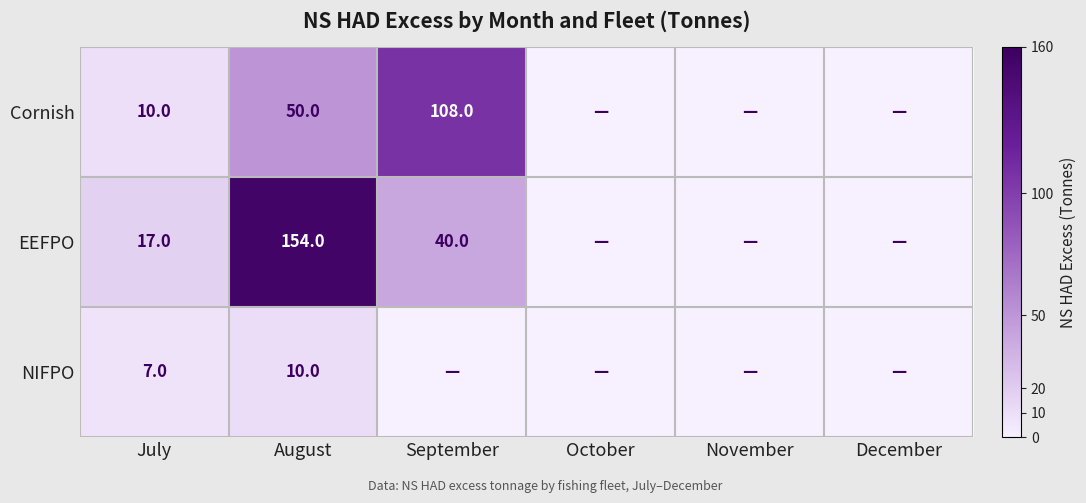

Is it true that EEFPO equals 233 at August?

False